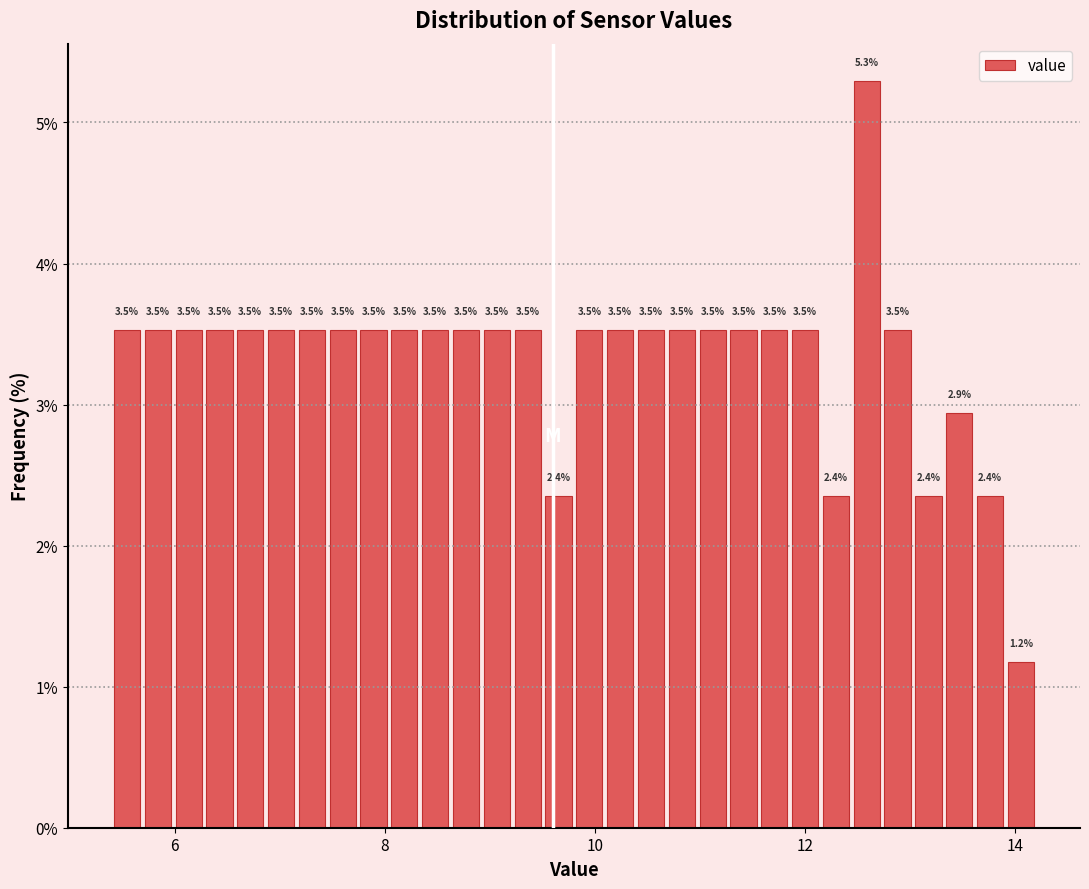

Around what value on the x-axis is the tallest bar? Give the approximate position of its centre, as read against the axis.

12.6